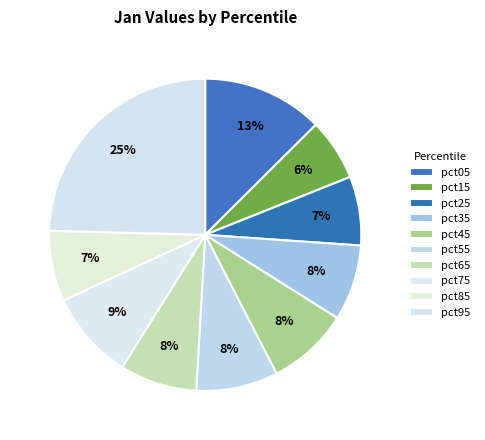

To the nearest percent, what percentage of the pie is pct25?

7%